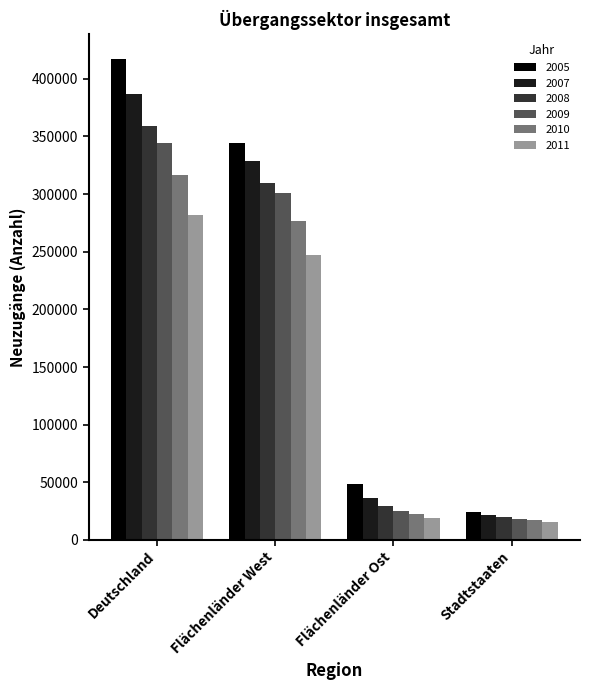

What is the total value across all series at Flächenländer Ost?

181545